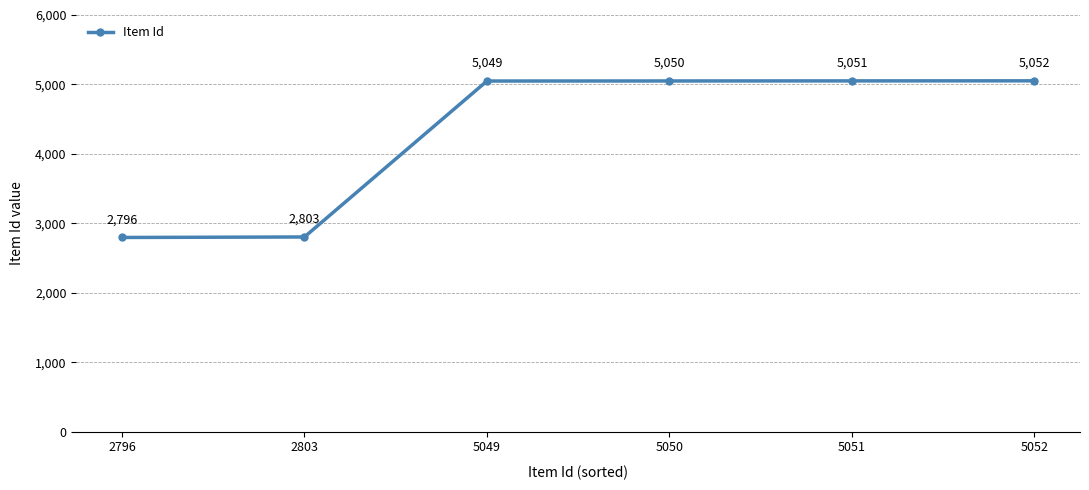

What is the average value?

4300